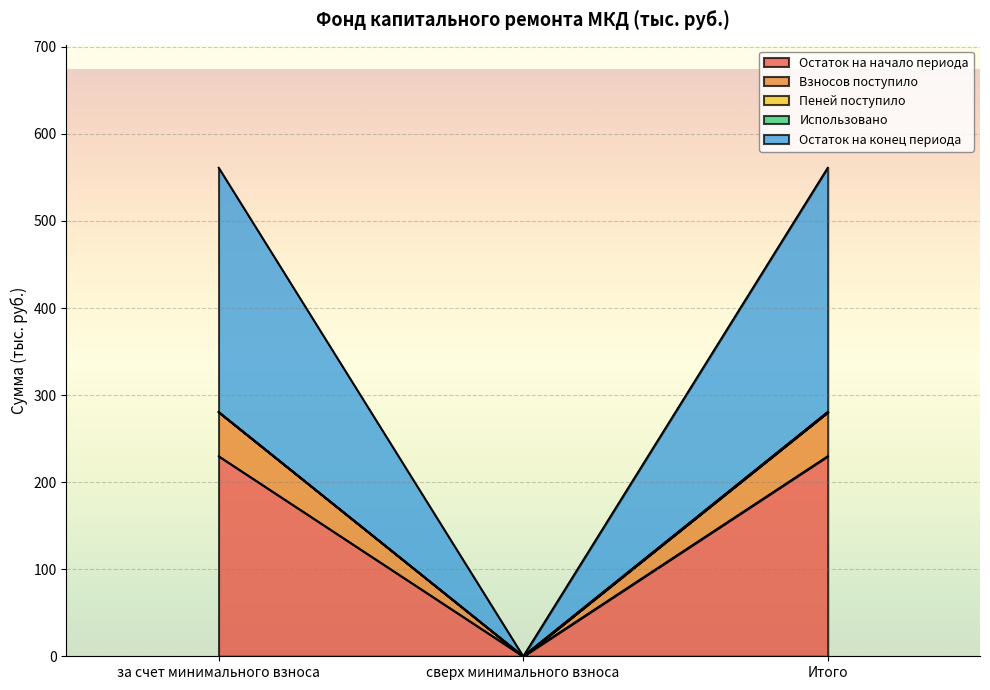

What is the label of the 2nd point from the right?

сверх минимального взноса